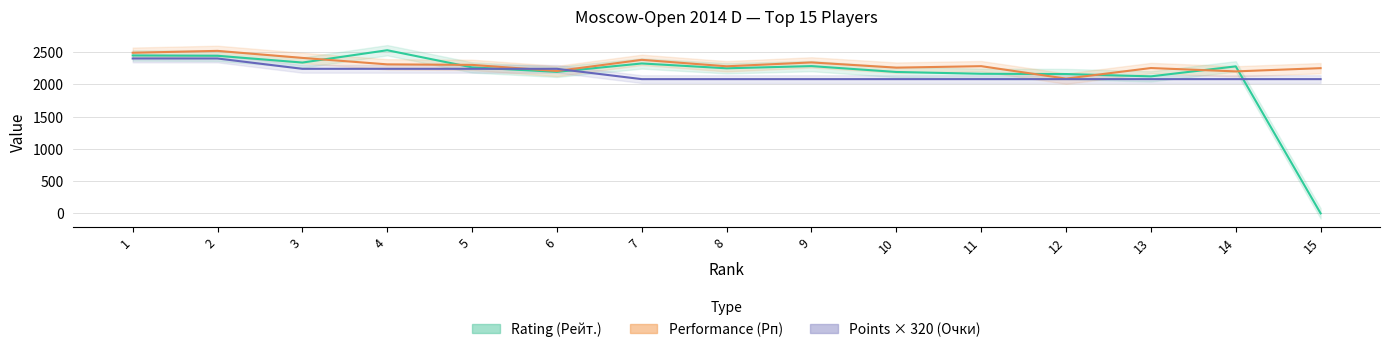

True or false: Points (Очки) has more than 0 points higher than both neighbors.

False